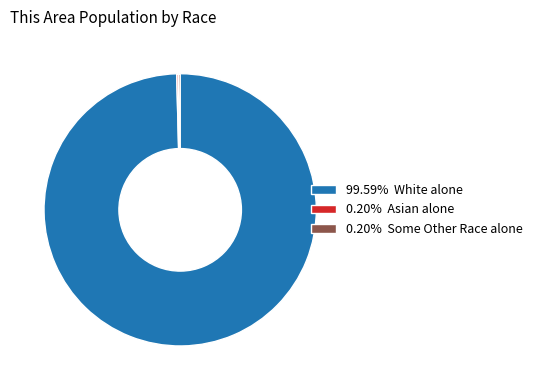

Is there a majority slice in this chart?

Yes